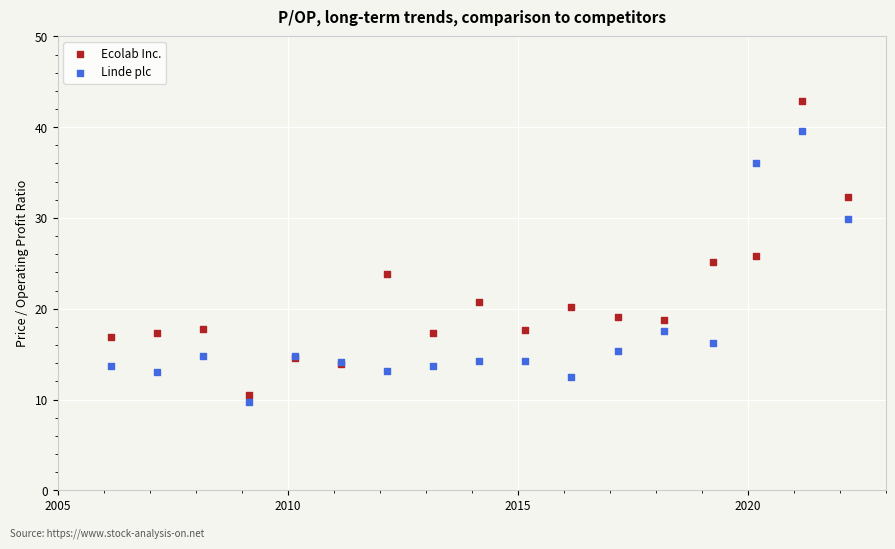

Which series has the widest spread of Y values?

Ecolab Inc.